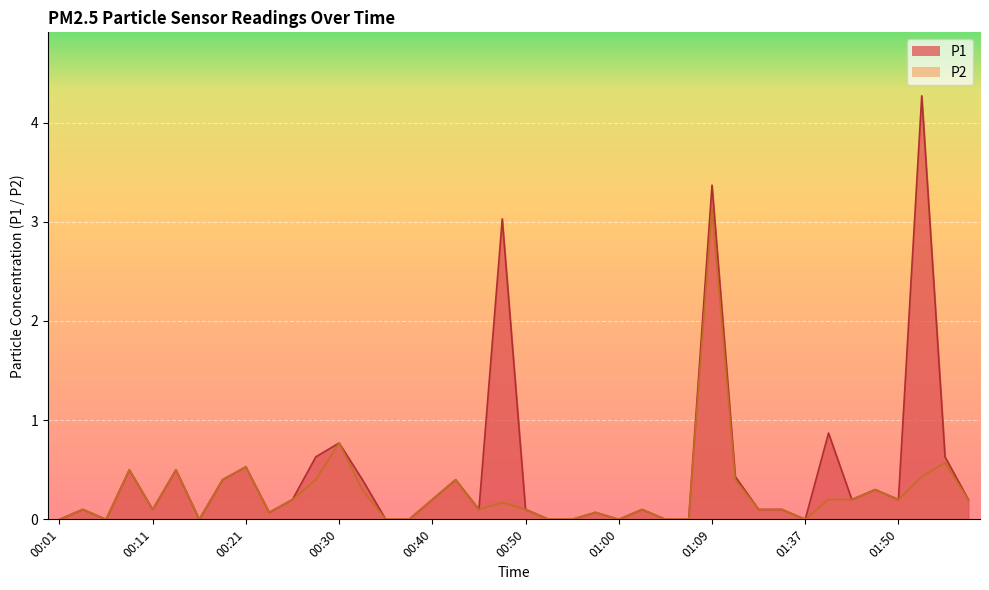

What is the average value of the P1 series?

0.5